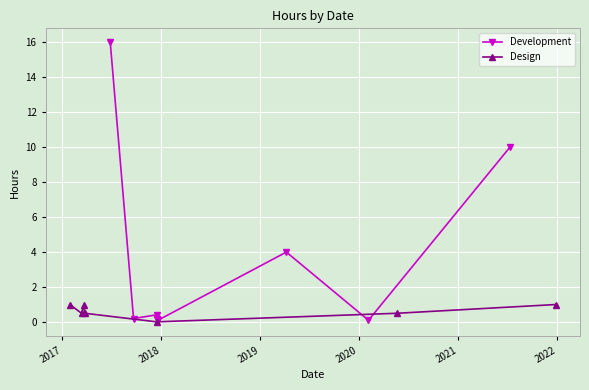

The value at 15/12/2017 is 0.0. True or false?

True